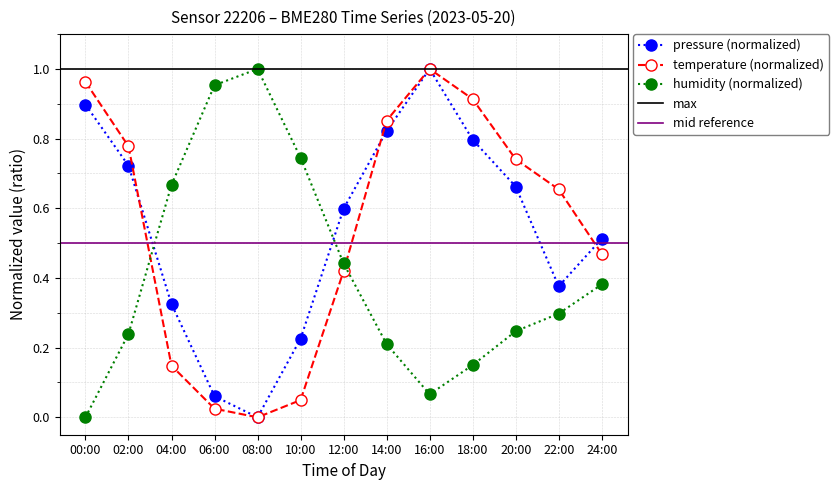

What is the sum of the temperature values at 18:00 and 04:00?

1.1